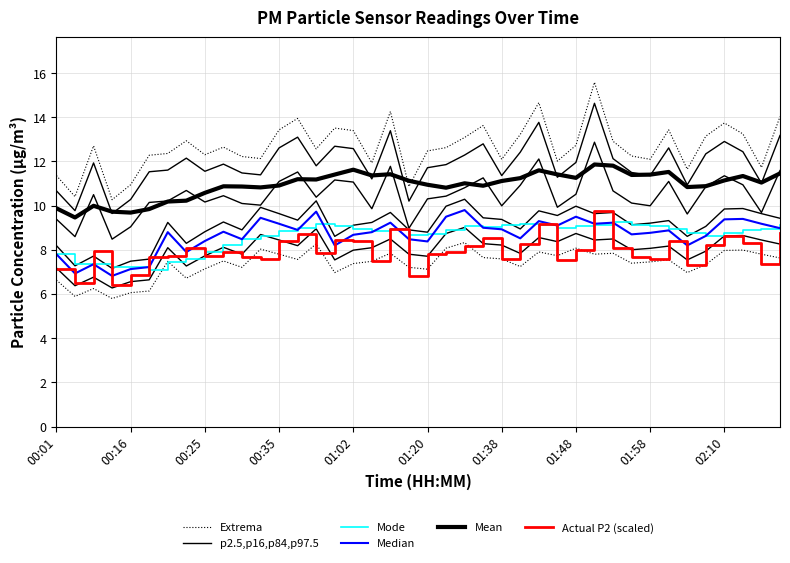

How many lines are shown in the chart?

6